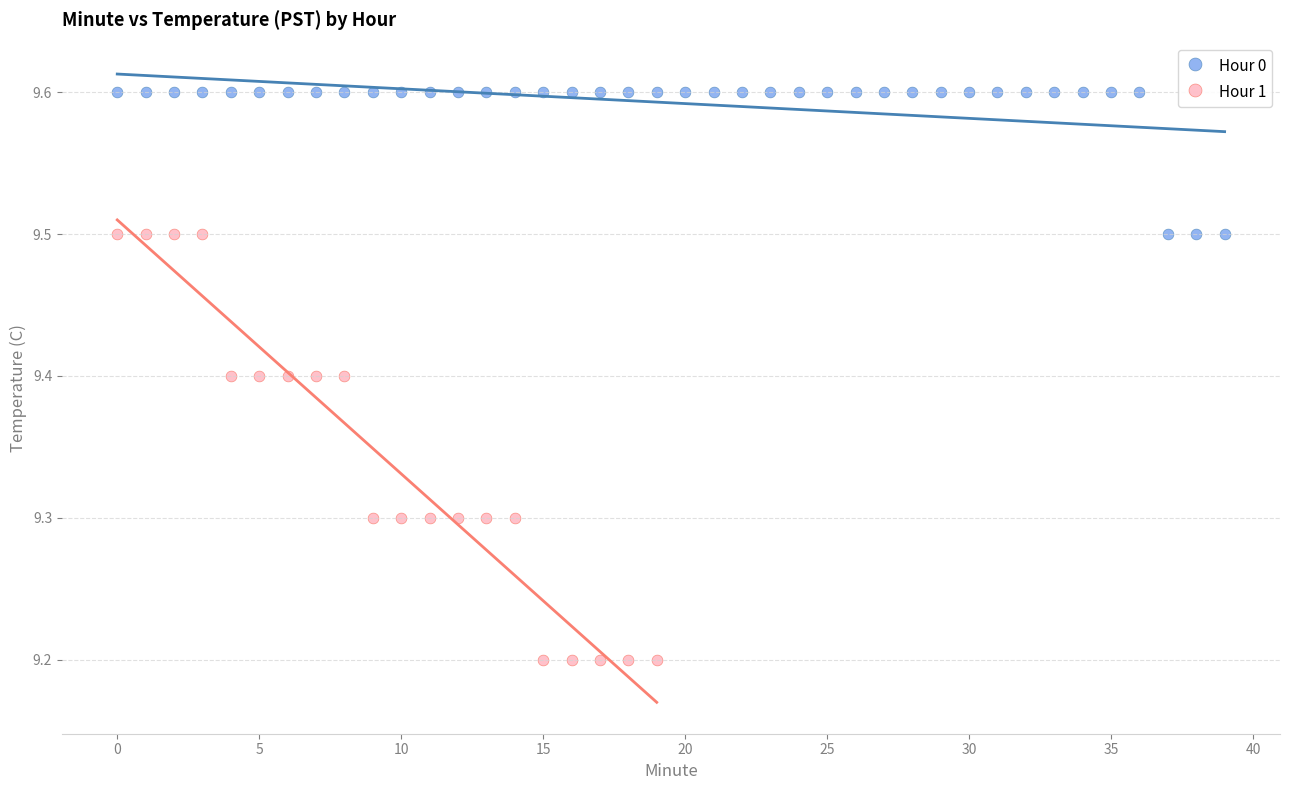

Which series reaches the maximum Y coordinate?

Hour 0